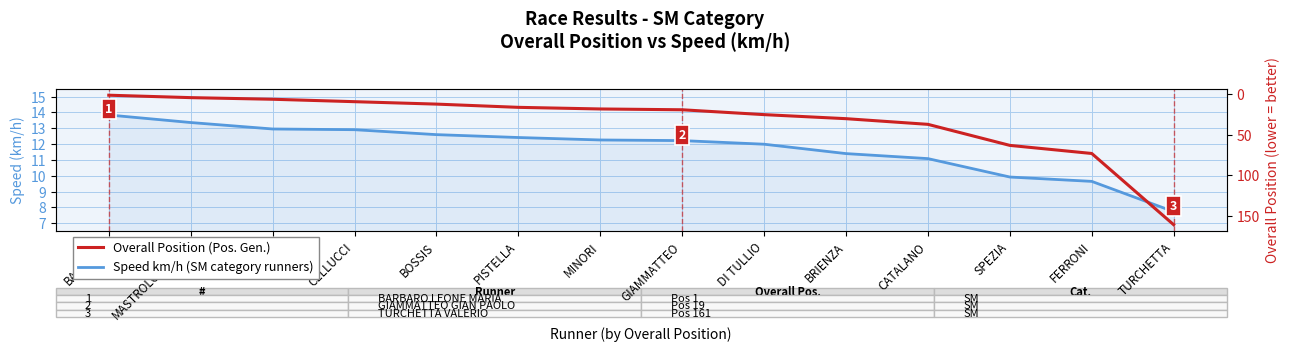

Reading right to left, extract all data points from this chart.

Speed km/h (SM category runners): 7.7	9.6	9.9	11.1	11.4	12.0	12.2	12.3	12.4	12.6	12.9	13.0	13.4	13.8
Overall Position (Pos. Gen.): 161.0	73.0	63.0	37.0	30.0	25.0	19.0	18.0	16.0	12.0	9.0	6.0	4.0	1.0